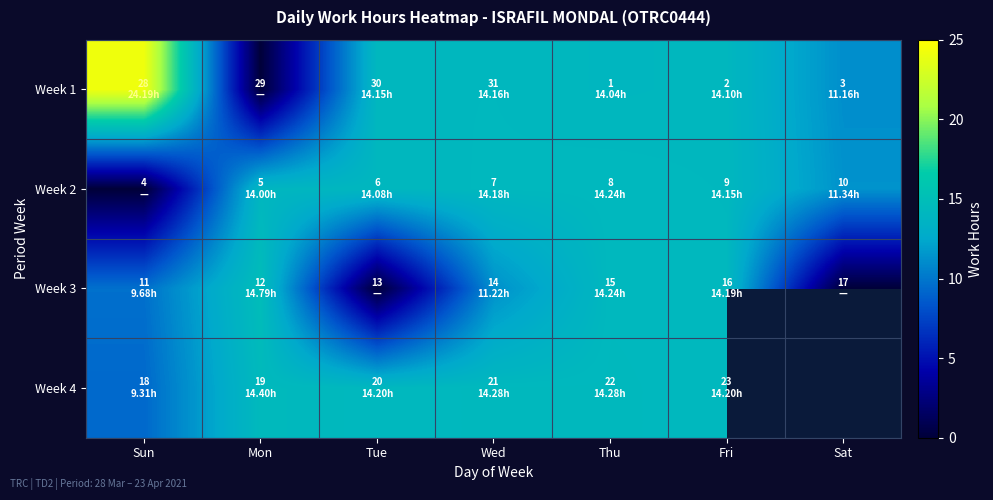

Where does the Week 4 series first go above 14?

Mon